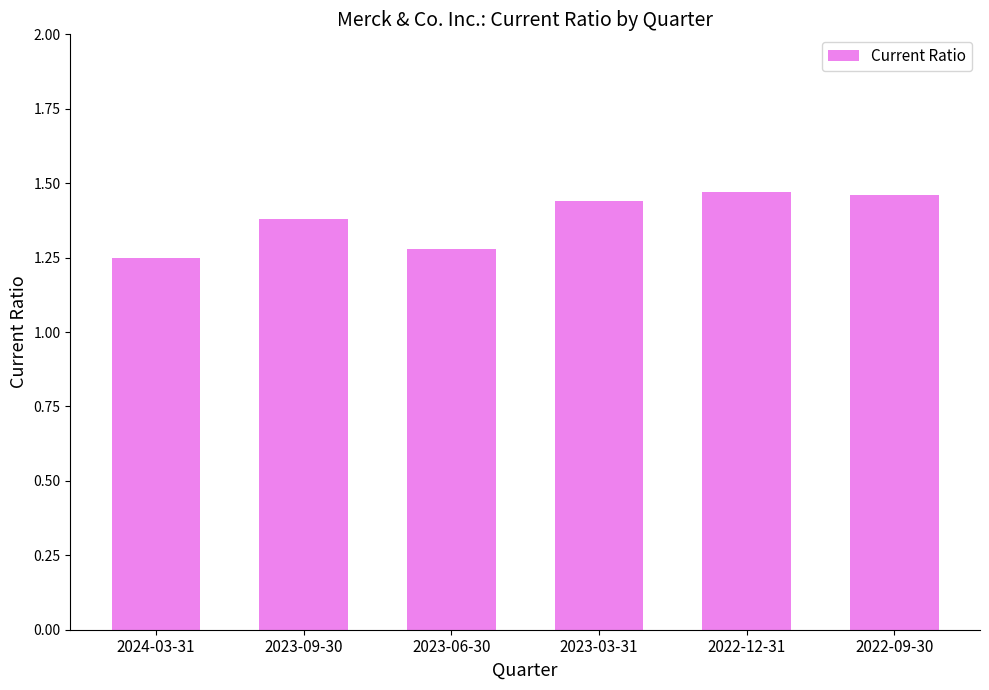

Is it true that the value at 2022-12-31 is 2.6?

False